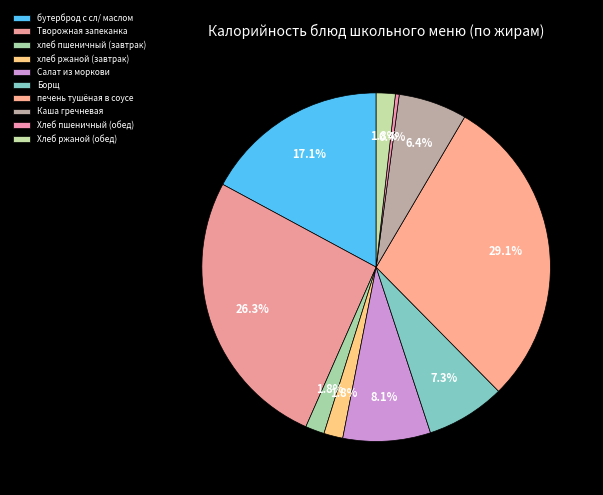

Count the number of slices in the pie.

10